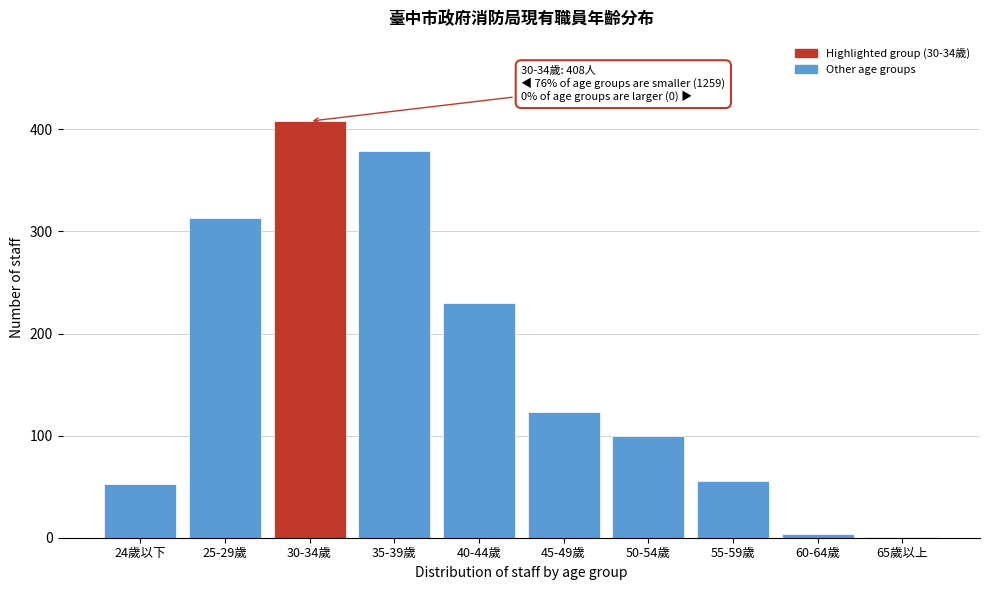

Reading right to left, transcribe all the data shown in this chart.

65歲以上=1	60-64歲=4	55-59歲=56	50-54歲=100	45-49歲=123	40-44歲=230	35-39歲=379	30-34歲=408	25-29歲=313	24歲以下=53